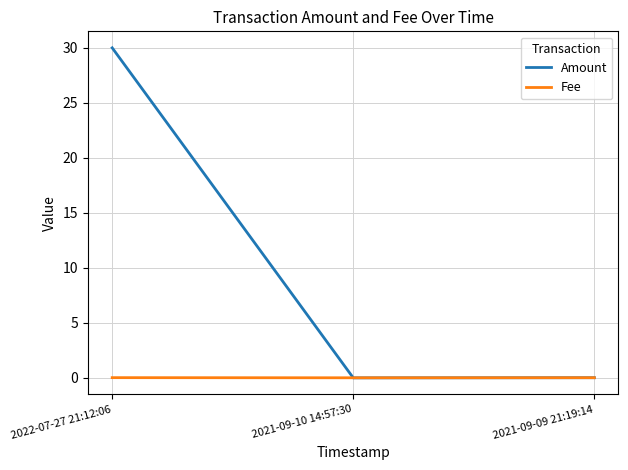

Read the Amount value at 2022-07-27 21:12:06.

30.0